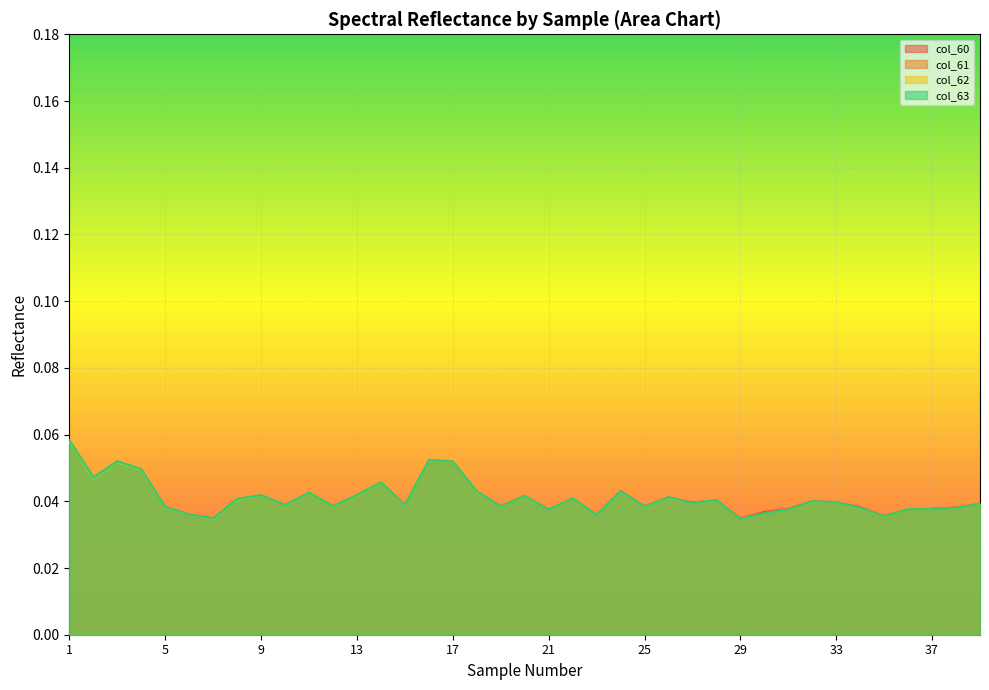

Reading left to right, what are all the values shown in this chart?

col_60: 1=0.1	2=0.0	3=0.1	4=0.0	5=0.0	6=0.0	7=0.0	8=0.0	9=0.0	10=0.0	11=0.0	12=0.0	13=0.0	14=0.0	15=0.0	16=0.1	17=0.1	18=0.0	19=0.0	20=0.0	21=0.0	22=0.0	23=0.0	24=0.0	25=0.0	26=0.0	27=0.0	28=0.0	29=0.0	30=0.0	31=0.0	32=0.0	33=0.0	34=0.0	35=0.0	36=0.0	37=0.0	38=0.0	39=0.0
col_61: 1=0.1	2=0.0	3=0.1	4=0.0	5=0.0	6=0.0	7=0.0	8=0.0	9=0.0	10=0.0	11=0.0	12=0.0	13=0.0	14=0.0	15=0.0	16=0.1	17=0.1	18=0.0	19=0.0	20=0.0	21=0.0	22=0.0	23=0.0	24=0.0	25=0.0	26=0.0	27=0.0	28=0.0	29=0.0	30=0.0	31=0.0	32=0.0	33=0.0	34=0.0	35=0.0	36=0.0	37=0.0	38=0.0	39=0.0
col_62: 1=0.1	2=0.0	3=0.1	4=0.0	5=0.0	6=0.0	7=0.0	8=0.0	9=0.0	10=0.0	11=0.0	12=0.0	13=0.0	14=0.0	15=0.0	16=0.1	17=0.1	18=0.0	19=0.0	20=0.0	21=0.0	22=0.0	23=0.0	24=0.0	25=0.0	26=0.0	27=0.0	28=0.0	29=0.0	30=0.0	31=0.0	32=0.0	33=0.0	34=0.0	35=0.0	36=0.0	37=0.0	38=0.0	39=0.0
col_63: 1=0.1	2=0.0	3=0.1	4=0.0	5=0.0	6=0.0	7=0.0	8=0.0	9=0.0	10=0.0	11=0.0	12=0.0	13=0.0	14=0.0	15=0.0	16=0.1	17=0.1	18=0.0	19=0.0	20=0.0	21=0.0	22=0.0	23=0.0	24=0.0	25=0.0	26=0.0	27=0.0	28=0.0	29=0.0	30=0.0	31=0.0	32=0.0	33=0.0	34=0.0	35=0.0	36=0.0	37=0.0	38=0.0	39=0.0